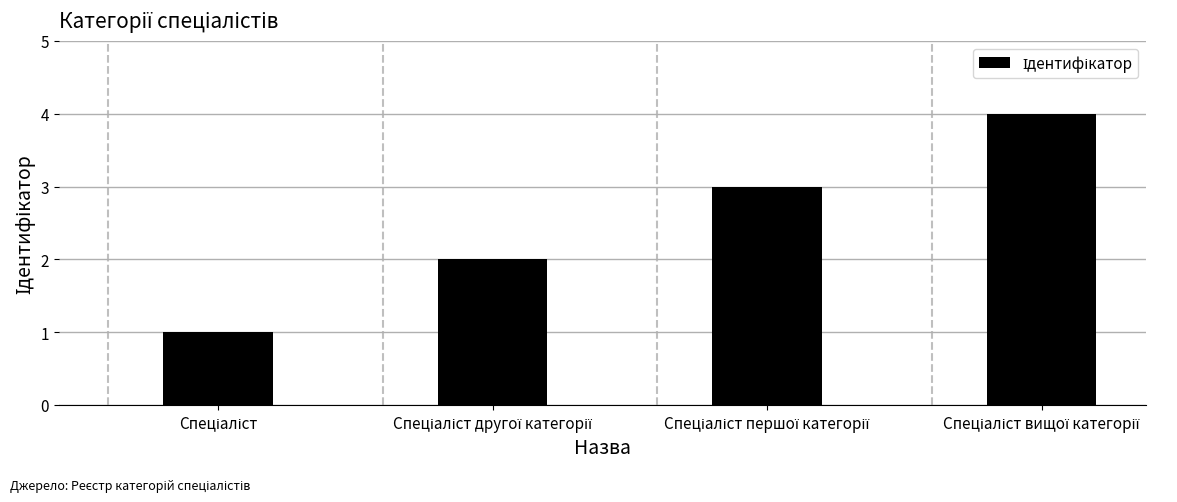

What is the maximum value shown in the chart?

4